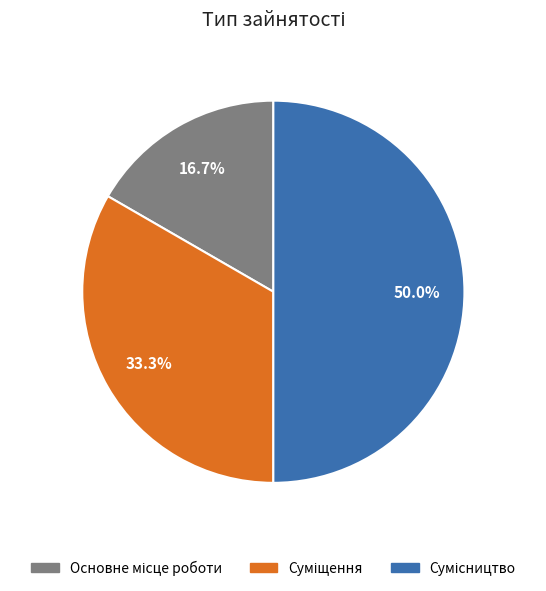

To the nearest percent, what portion does Сумісництво represent?

50%